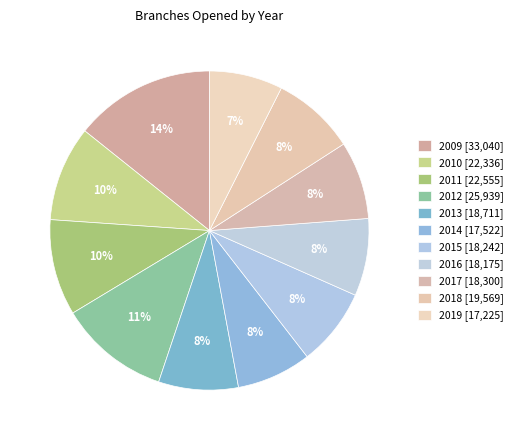

How many segments does this pie chart have?

11